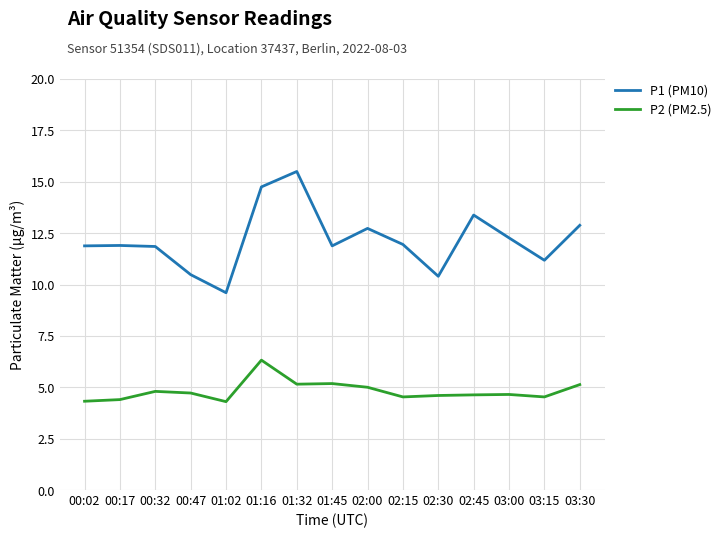

Which series has the largest range (max minus min)?

P1 (PM10)